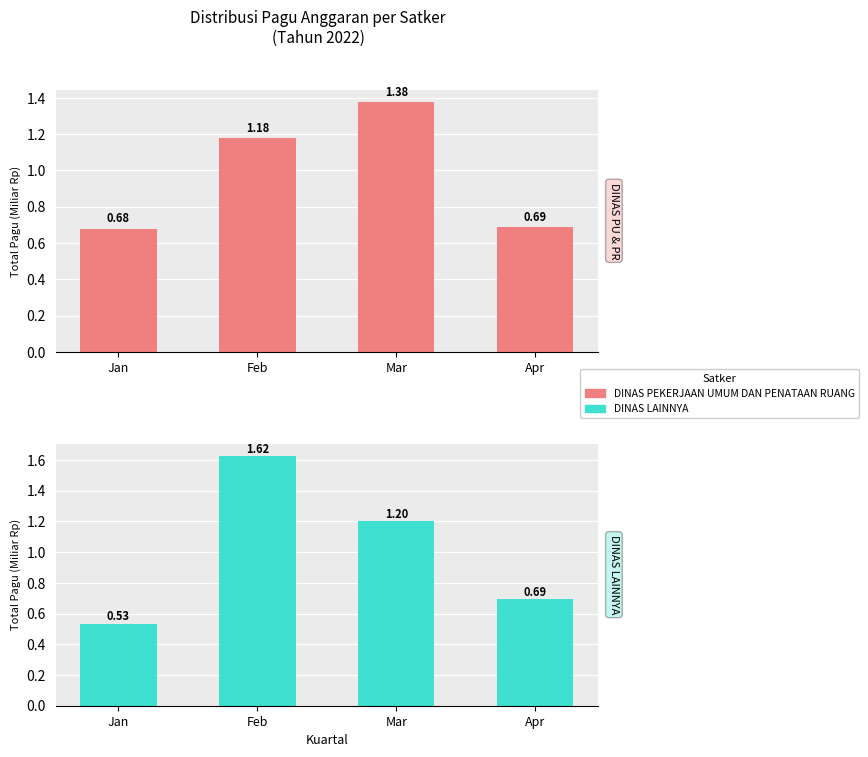

Is it true that DINAS PEKERJAAN UMUM DAN PENATAAN RUANG equals 1.2 at Feb?

True